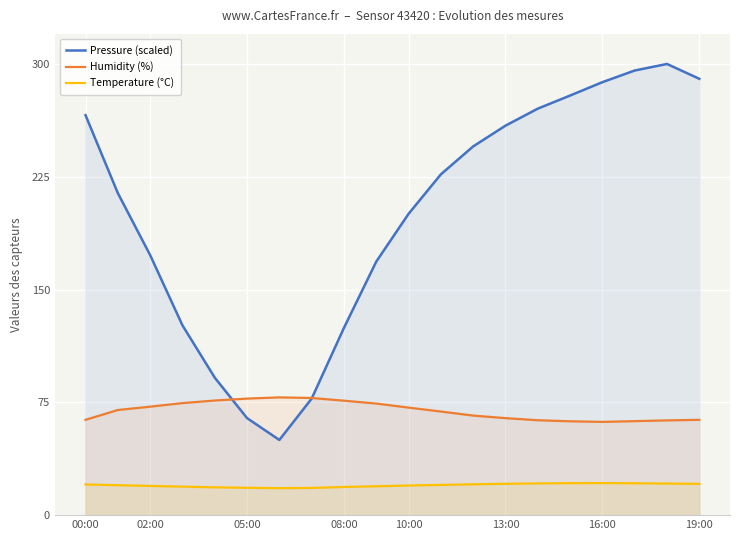

Rank the series by their average value, from highest to lowest.

Pressure (scaled), Humidity (%), Temperature (°C)